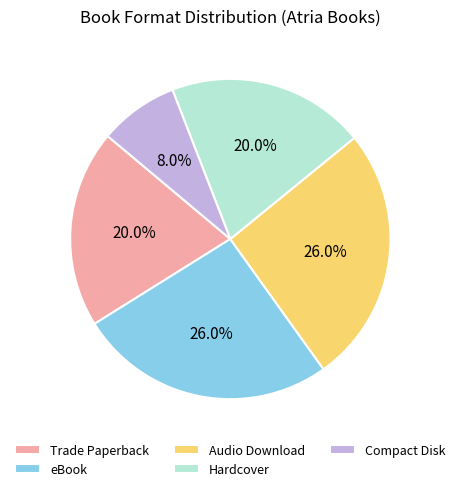

To the nearest percent, what portion does Hardcover represent?

20%